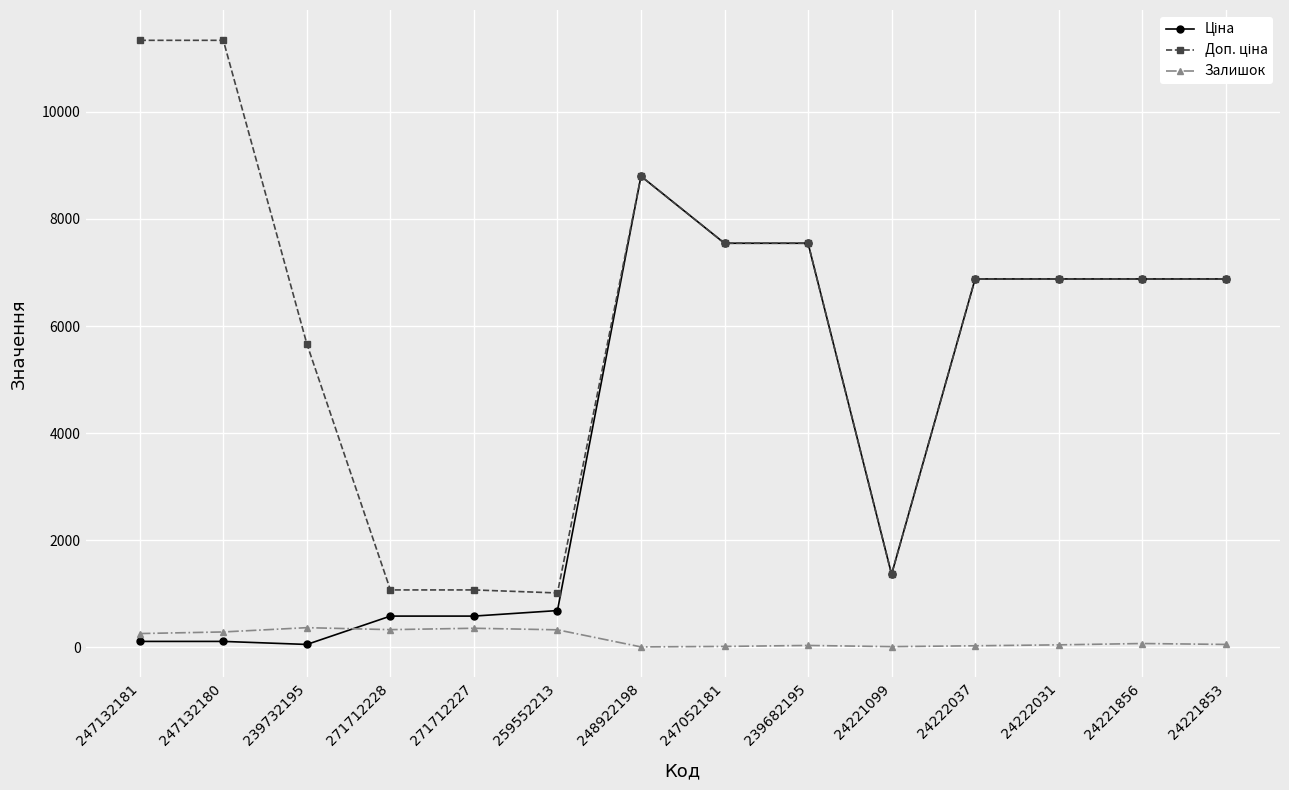

What is the spread (max minus min) of values at 271712227?

715.5